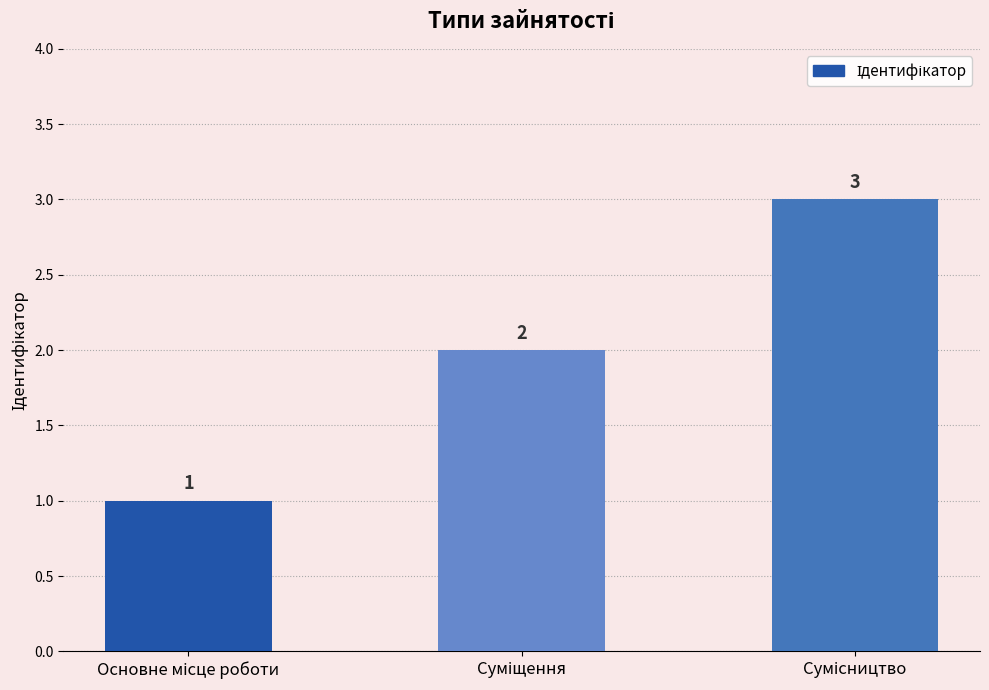

What is the sum of all values?

6